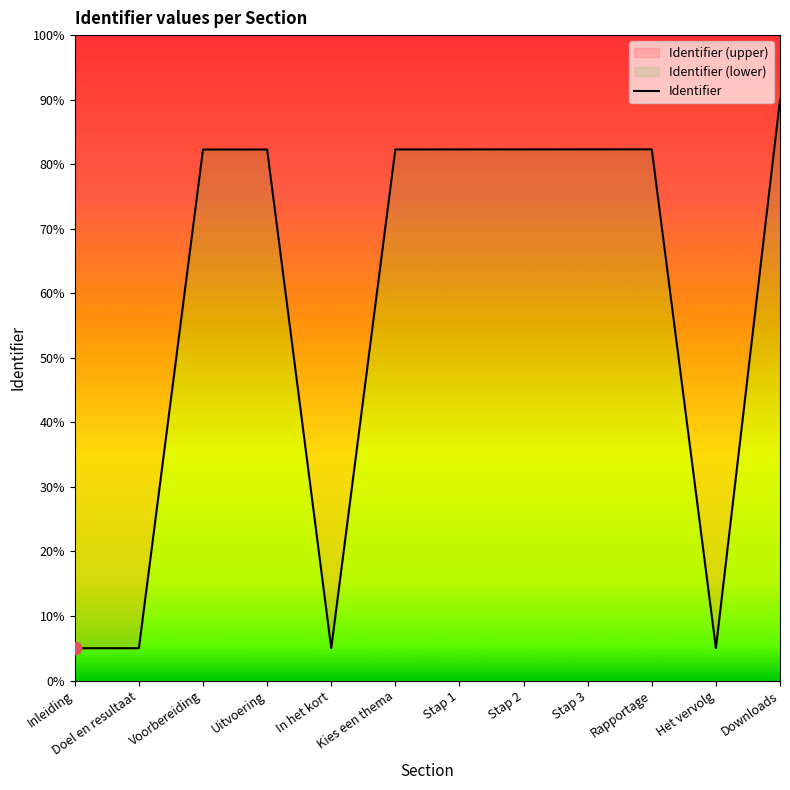

Between Inleiding and Voorbereiding, which is larger?

Voorbereiding